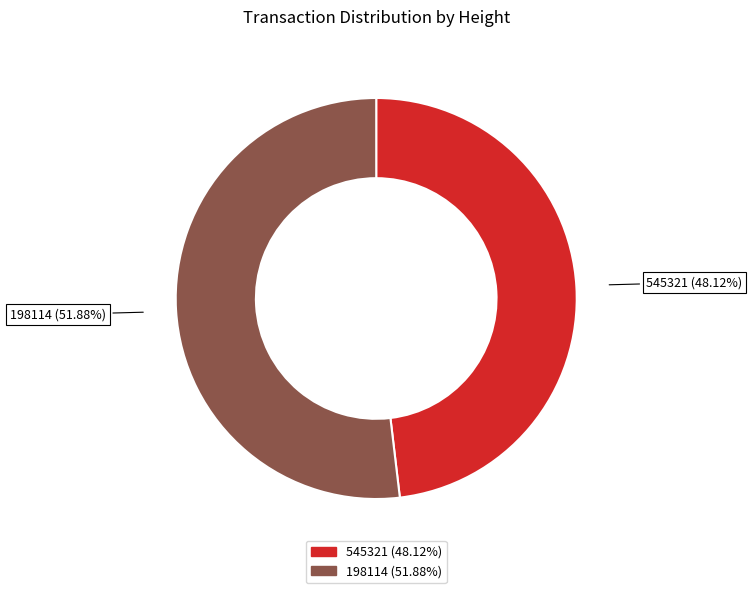

Approximately how many times larger is the value at 545321 compared to 198114?

0.9